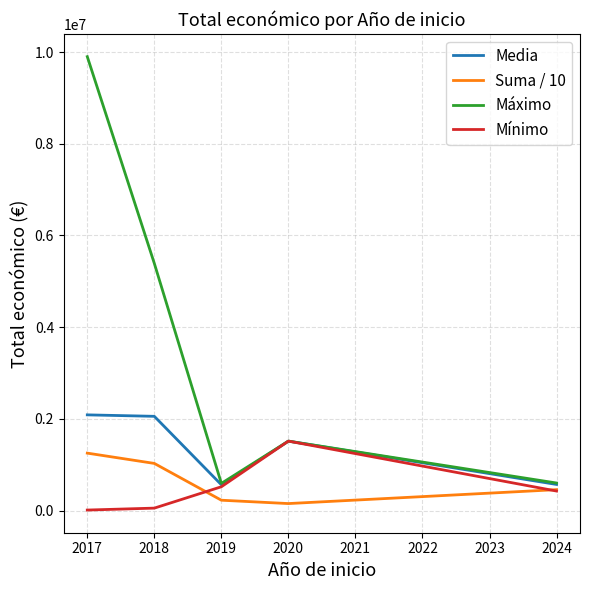

The value of Máximo at 2019 is 246718.9. True or false?

False